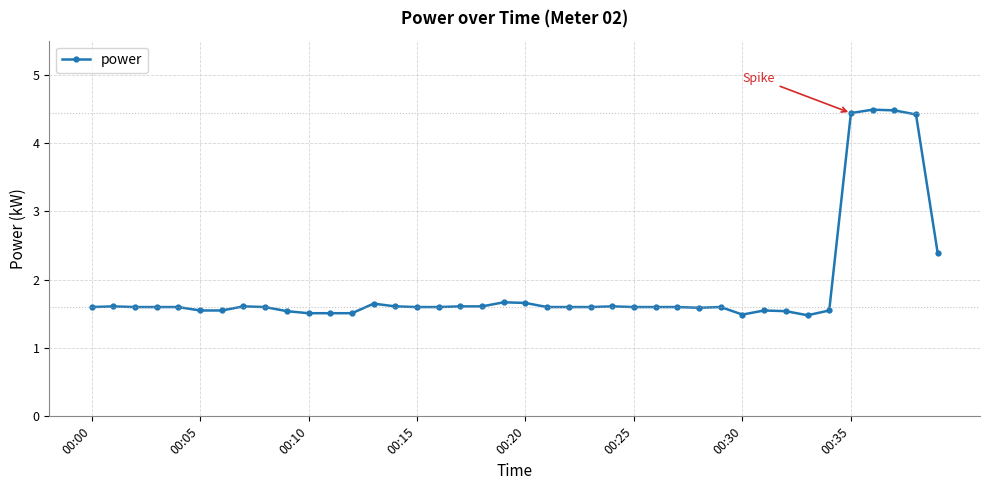

What is the difference between the maximum and minimum values?

3.0